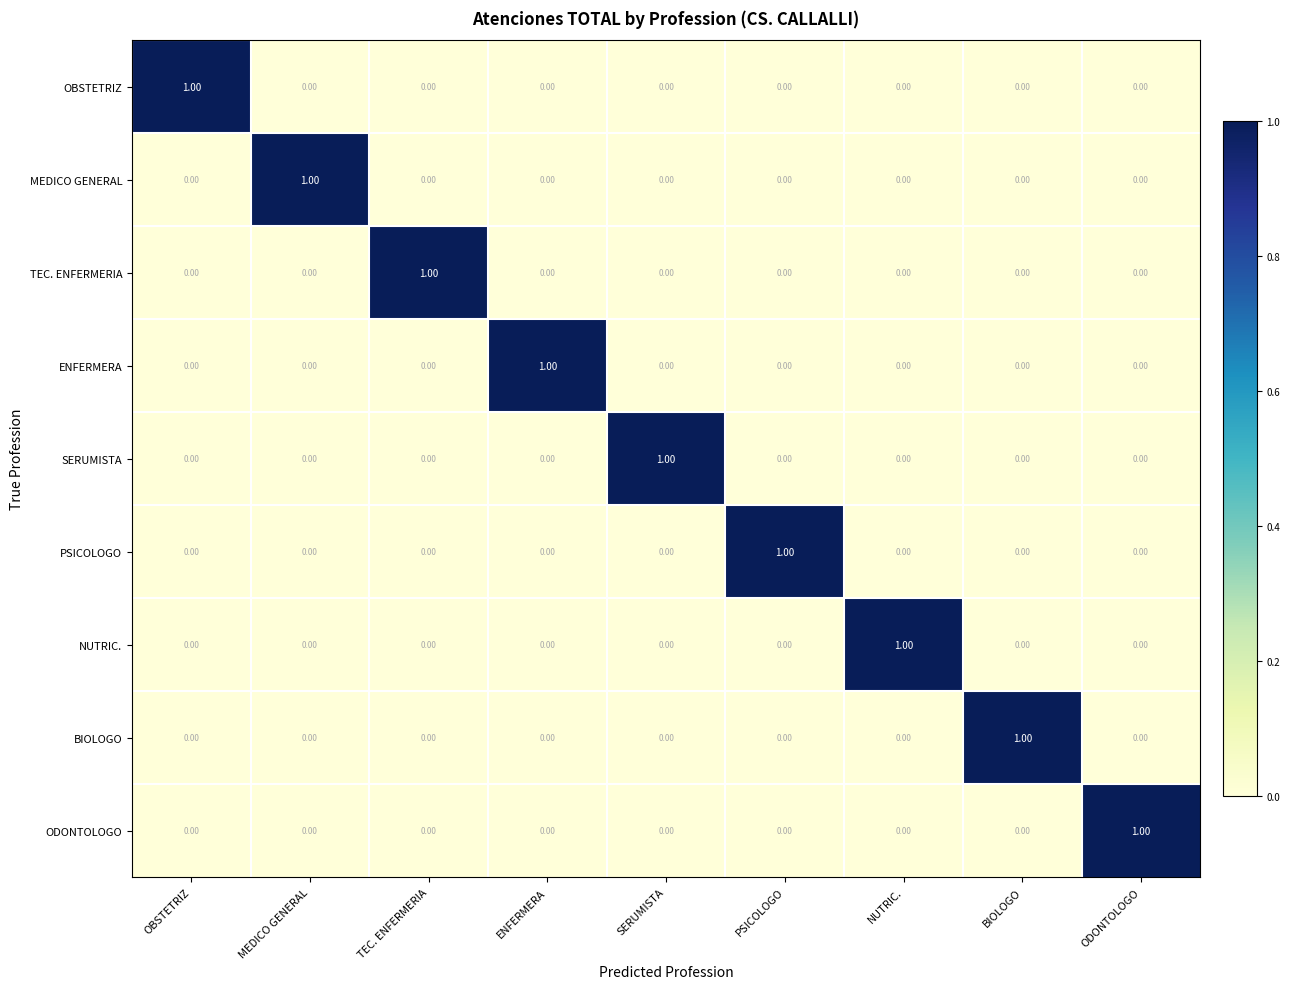

At which label does SERUMISTA reach its peak?

SERUMISTA